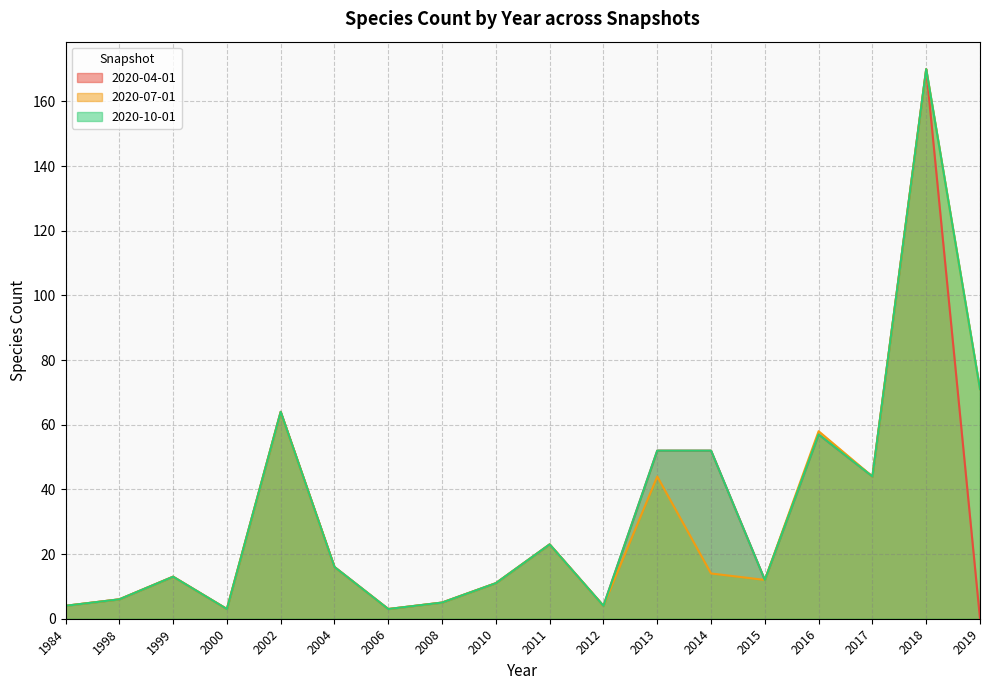

Where is 2020-07-01 nearest to the value 86?

2019